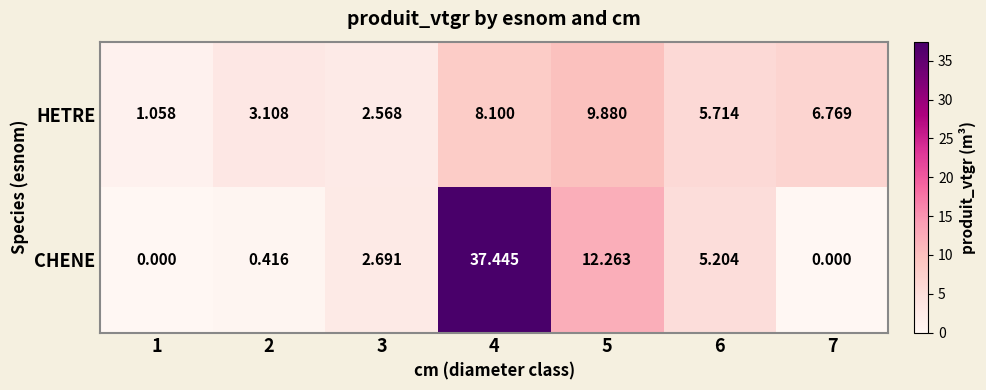

At 2, list the series in order from smallest to largest.

CHENE, HETRE